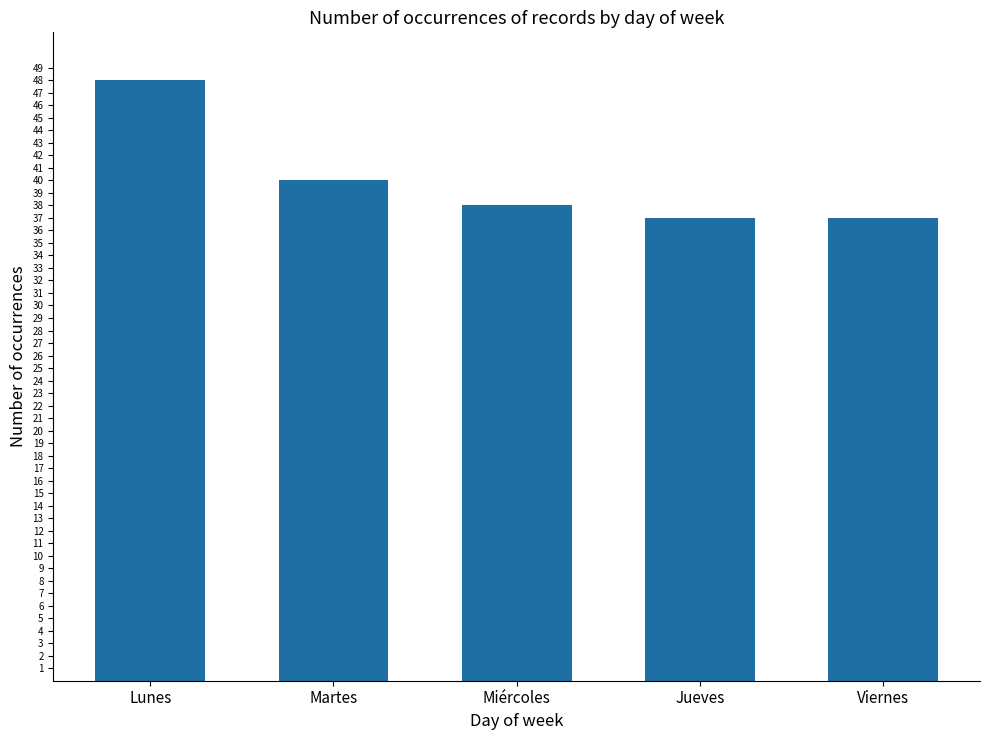

True or false: the data shows 37 at Viernes.

True